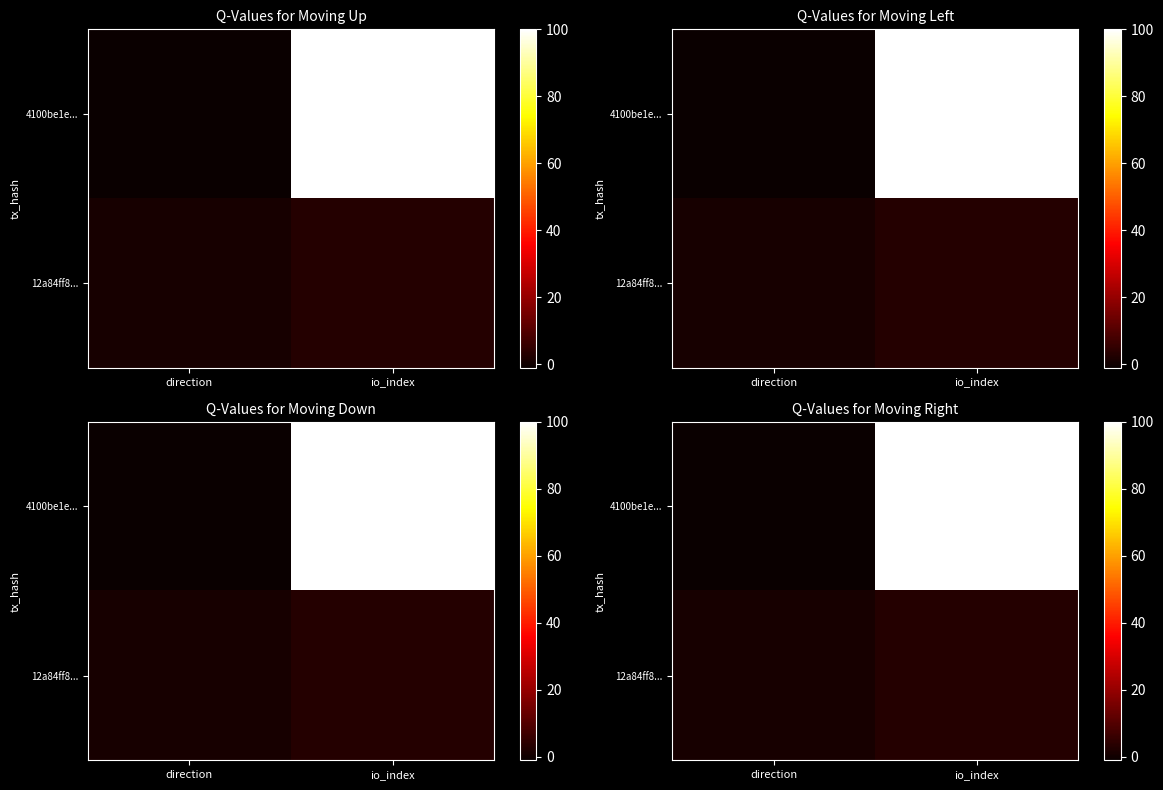

The value of 4100be1e... at direction is -1. True or false?

True